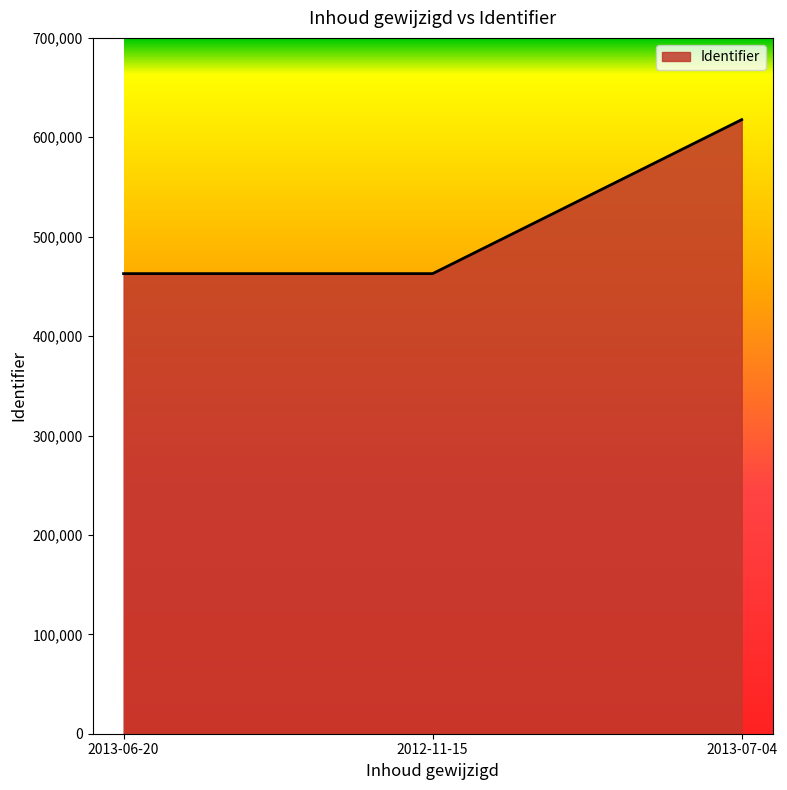

Which category has the highest value across all series?

2013-07-04